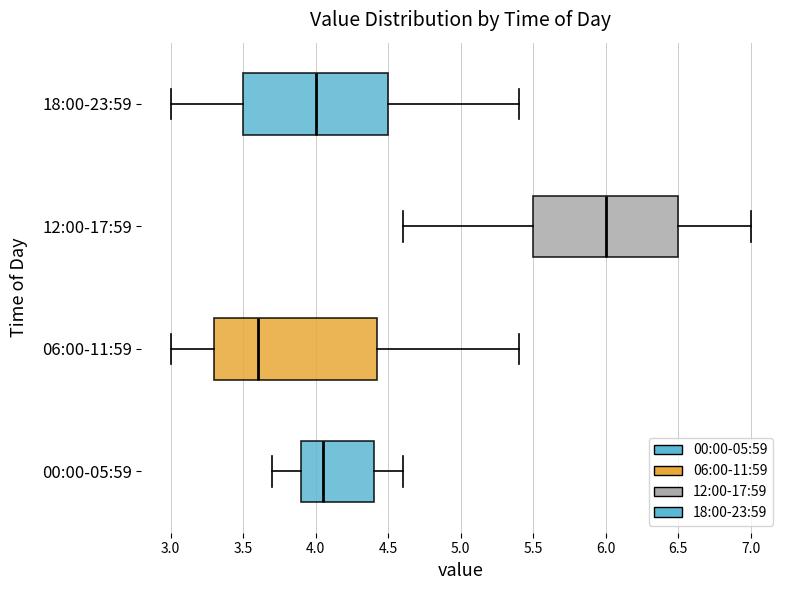

Comparing the boxes themselves (not the whiskers), which one is the widest?

06:00-11:59